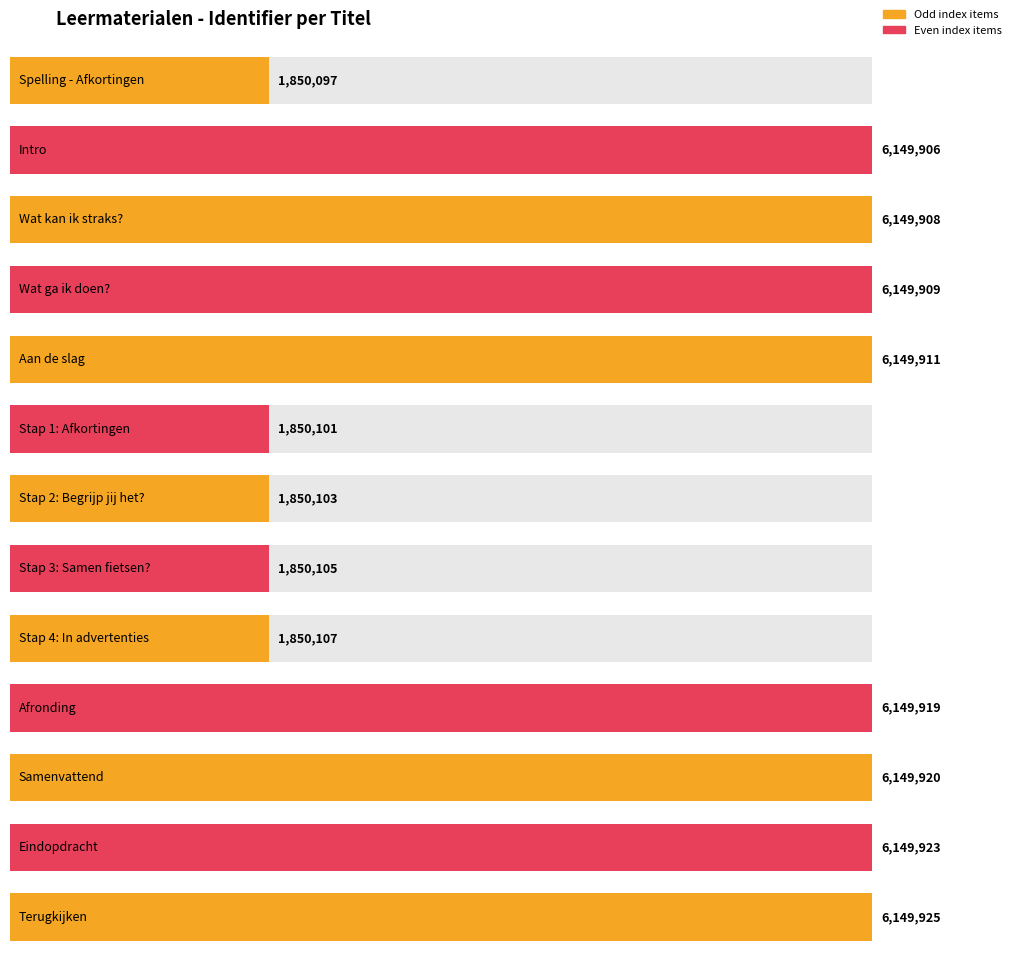

What is the minimum value shown in the chart?

1850097